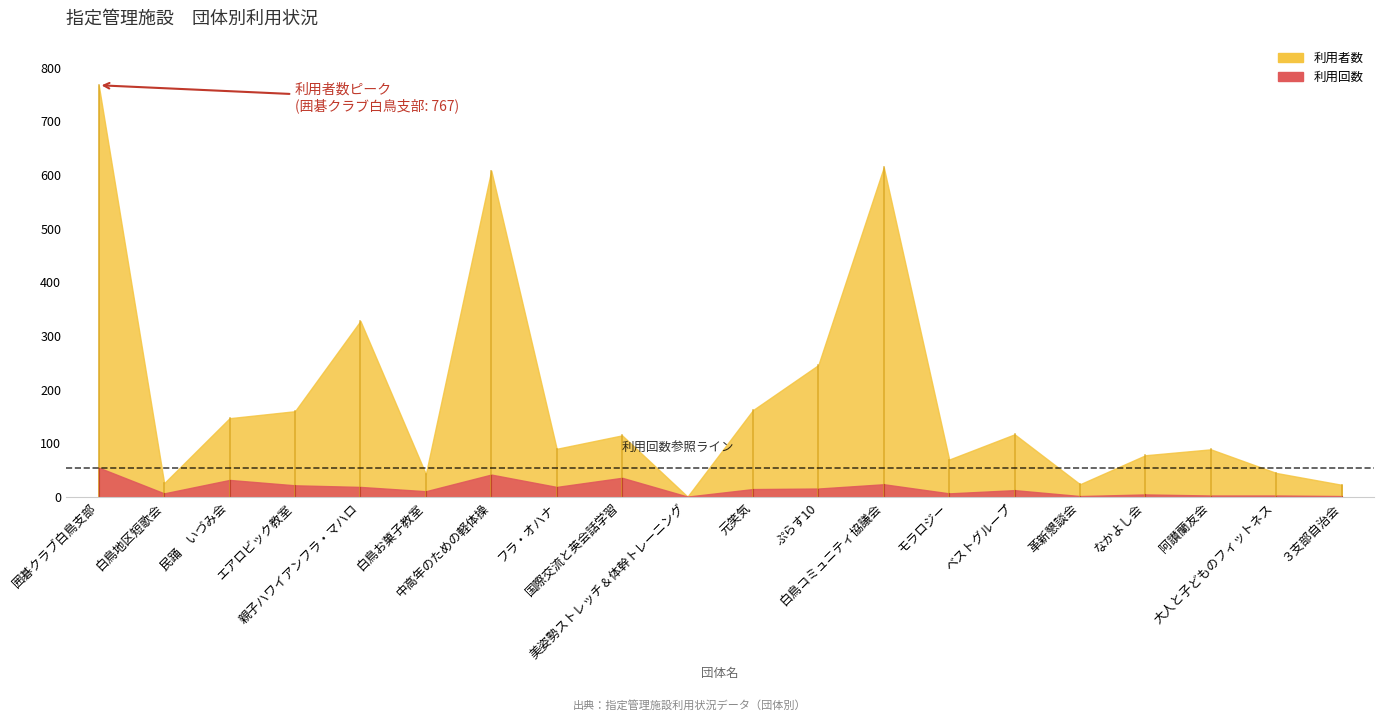

What are all the series names shown in the legend?

利用者数, 利用回数